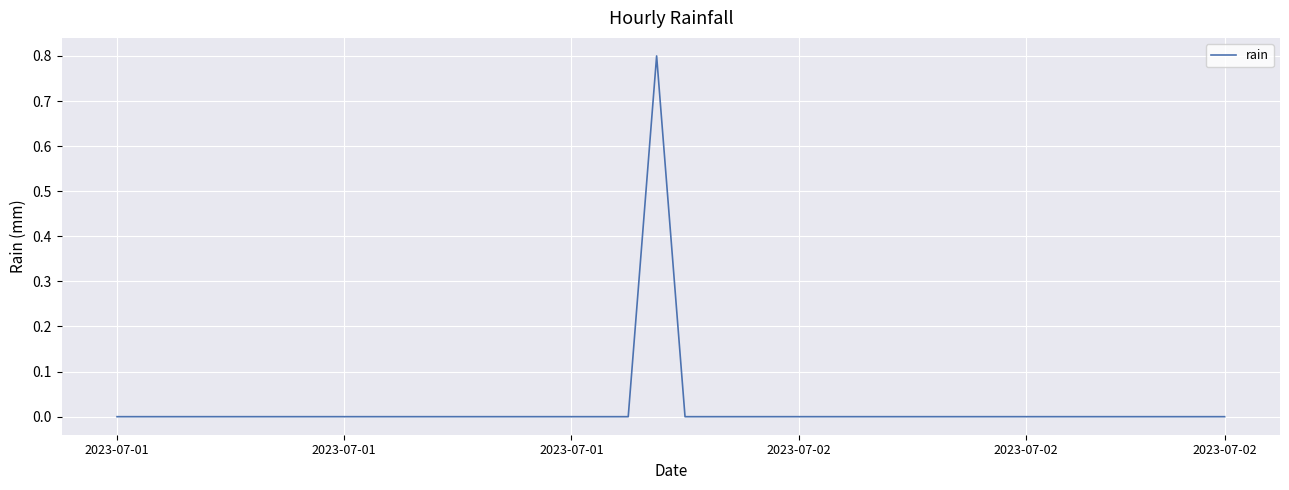

What is the maximum value shown in the chart?

0.8